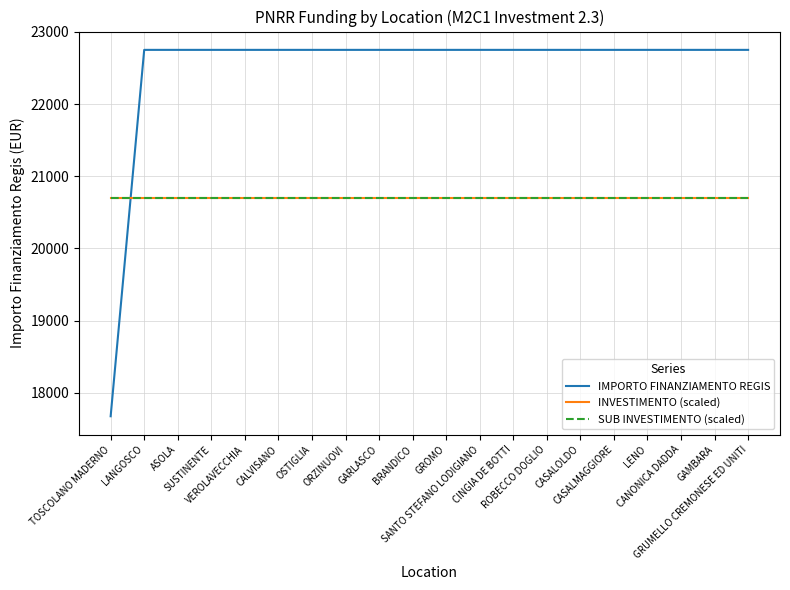

Reading left to right, extract all data points from this chart.

IMPORTO FINANZIAMENTO REGIS: 17674.8	22750.0	22750.0	22750.0	22750.0	22750.0	22750.0	22750.0	22750.0	22750.0	22750.0	22750.0	22750.0	22750.0	22750.0	22750.0	22750.0	22750.0	22750.0	22750.0
INVESTIMENTO (scaled): 20700.0	20700.0	20700.0	20700.0	20700.0	20700.0	20700.0	20700.0	20700.0	20700.0	20700.0	20700.0	20700.0	20700.0	20700.0	20700.0	20700.0	20700.0	20700.0	20700.0
SUB INVESTIMENTO (scaled): 20700.0	20700.0	20700.0	20700.0	20700.0	20700.0	20700.0	20700.0	20700.0	20700.0	20700.0	20700.0	20700.0	20700.0	20700.0	20700.0	20700.0	20700.0	20700.0	20700.0